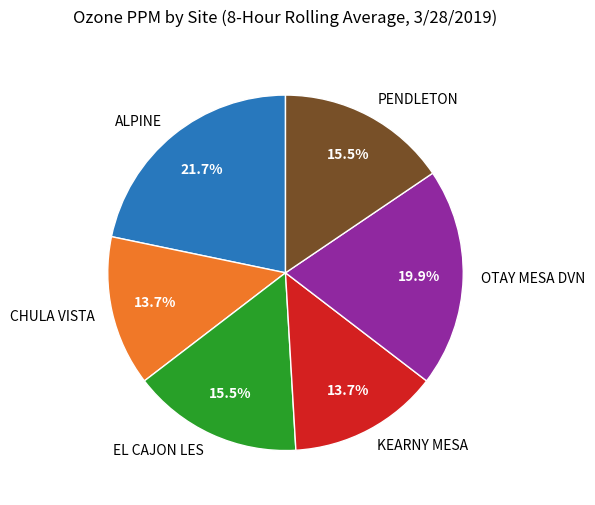

What percentage is the ALPINE slice, to the nearest percent?

22%